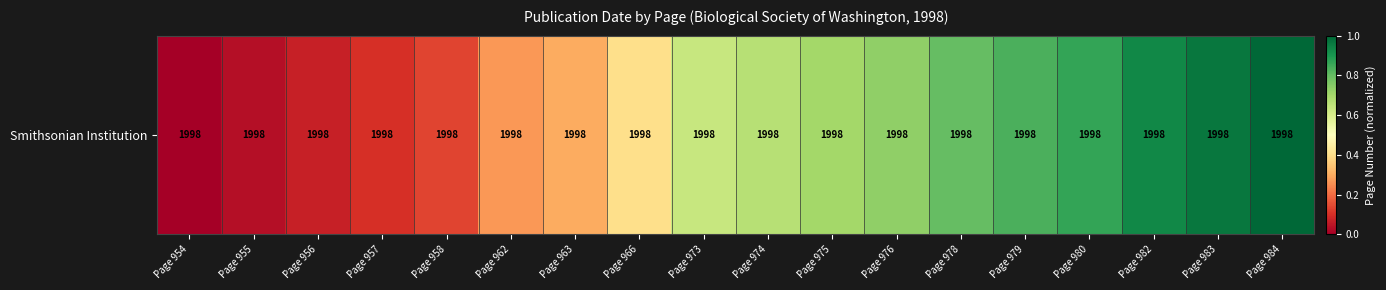

Reading left to right, extract all data points from this chart.

0.0	0.0	0.1	0.1	0.1	0.3	0.3	0.4	0.6	0.7	0.7	0.7	0.8	0.8	0.9	0.9	1.0	1.0